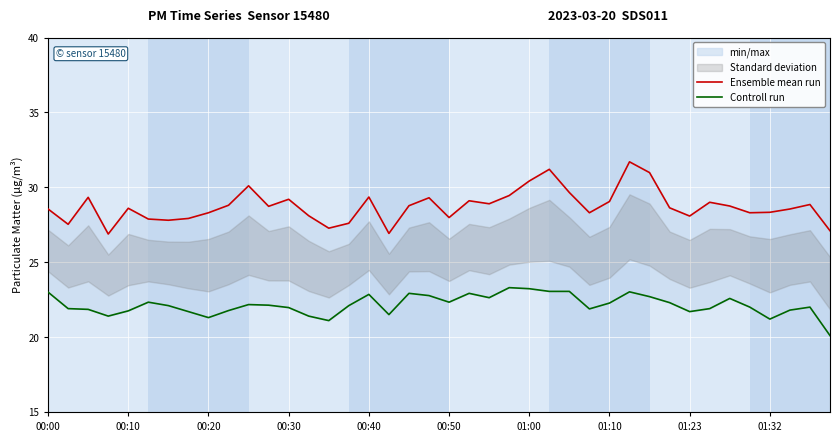

What is the value of the Ensemble mean run point at the 4th from the left?

26.9